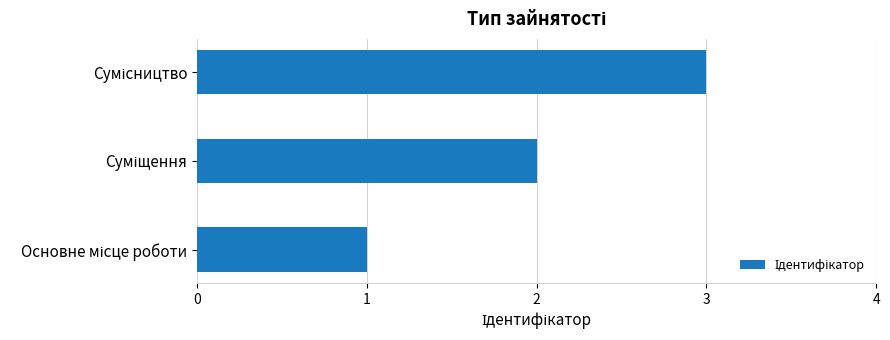

What is the maximum value shown in the chart?

3